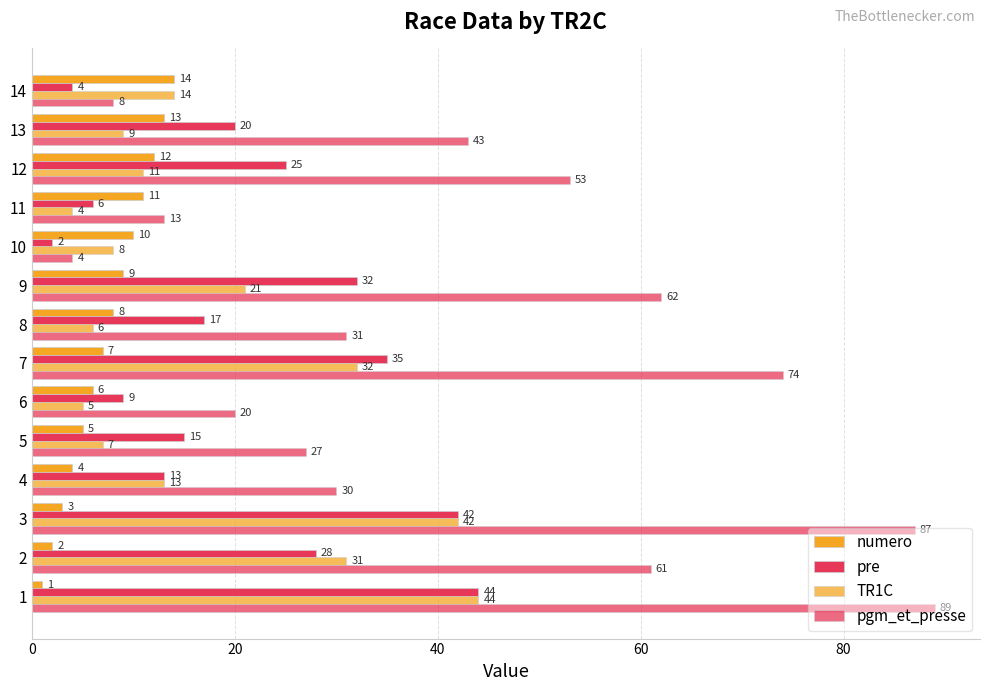

How many data points does each series have?

14